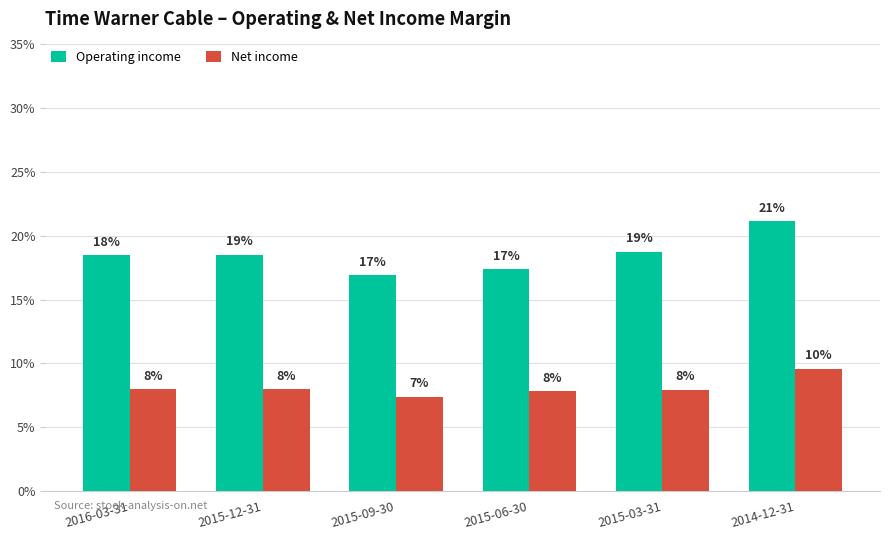

True or false: Operating income has a value of 18.5 at 2016-03-31.

True